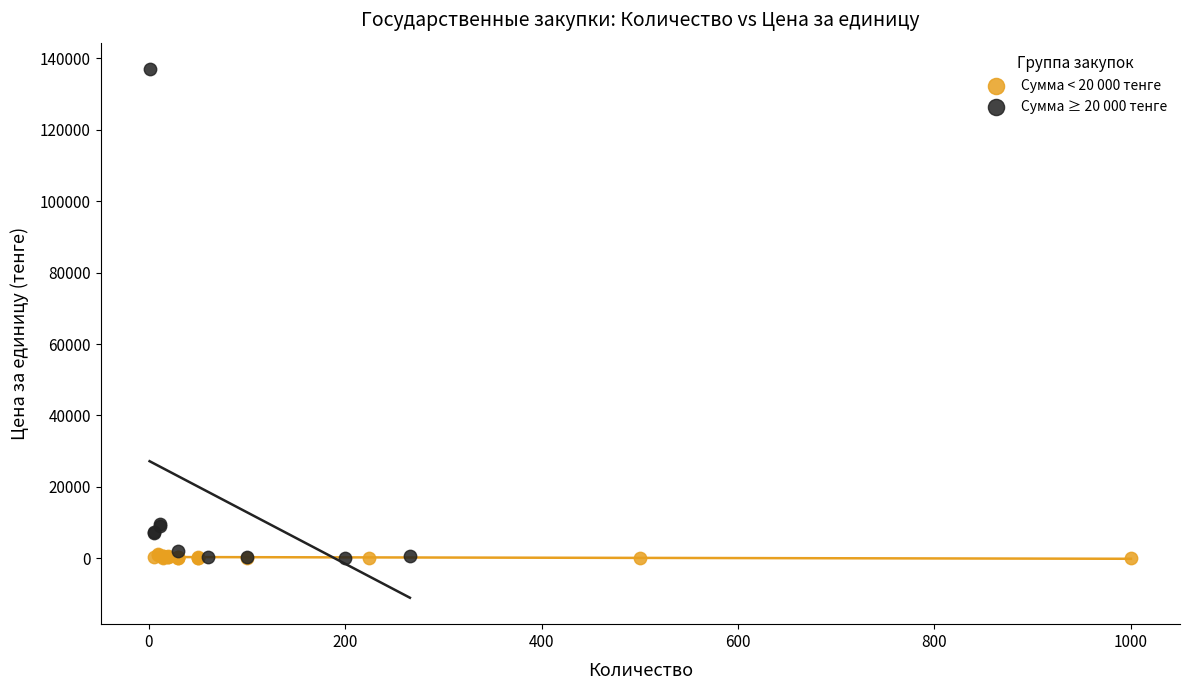

Which series reaches the maximum Y coordinate?

Сумма ≥ 20 000 тенге